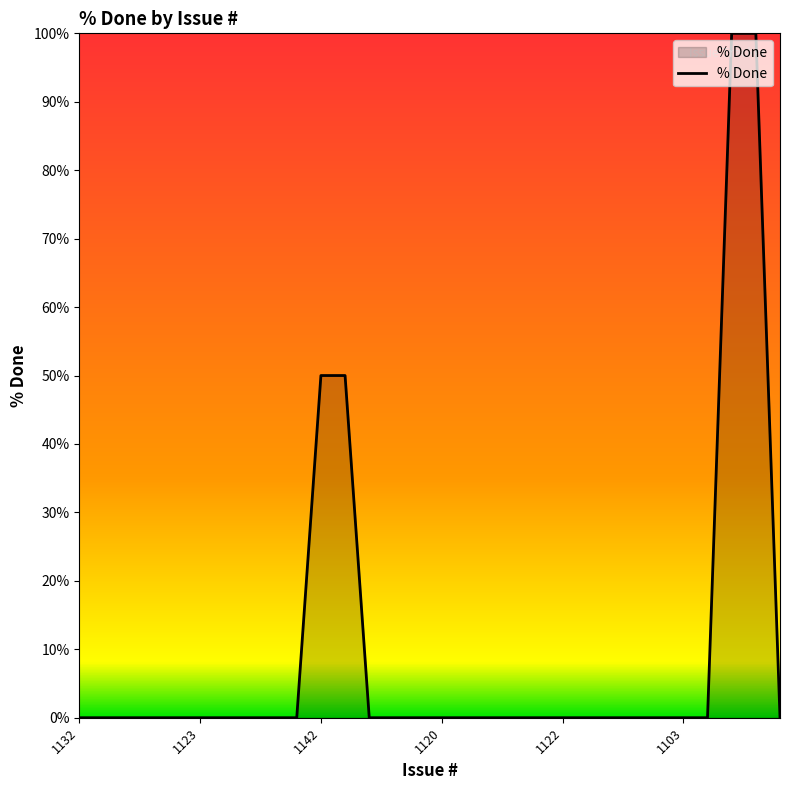

What is the difference between the maximum and minimum values?

100